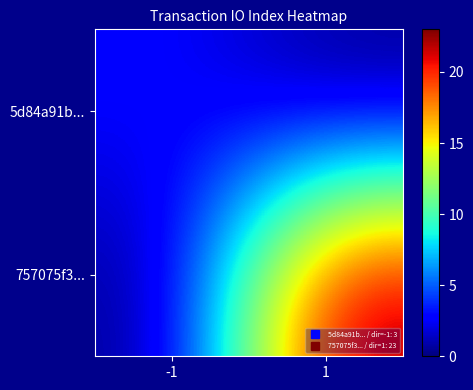

Which series has the largest total across all categories?

757075f3...